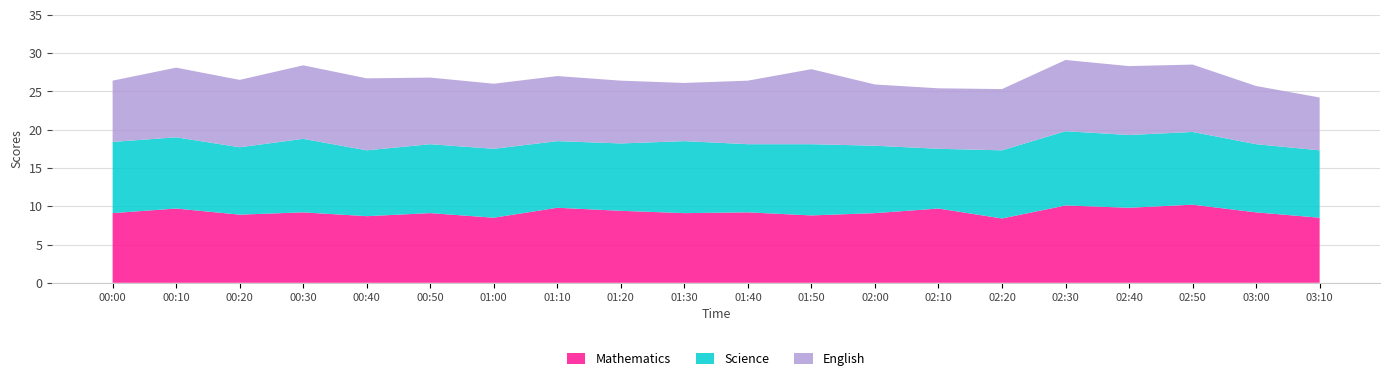

Reading left to right, what are all the values shown in this chart?

Mathematics: 9.1	9.7	8.9	9.2	8.7	9.1	8.5	9.8	9.4	9.1	9.2	8.8	9.1	9.7	8.4	10.1	9.8	10.2	9.2	8.5
Science: 9.3	9.3	8.8	9.6	8.6	9.0	9.0	8.7	8.8	9.4	8.9	9.3	8.8	7.8	8.9	9.7	9.5	9.5	8.9	8.8
English: 8.0	9.1	8.8	9.6	9.4	8.7	8.5	8.5	8.2	7.6	8.3	9.8	8.0	7.9	8.0	9.3	9.0	8.8	7.6	6.9